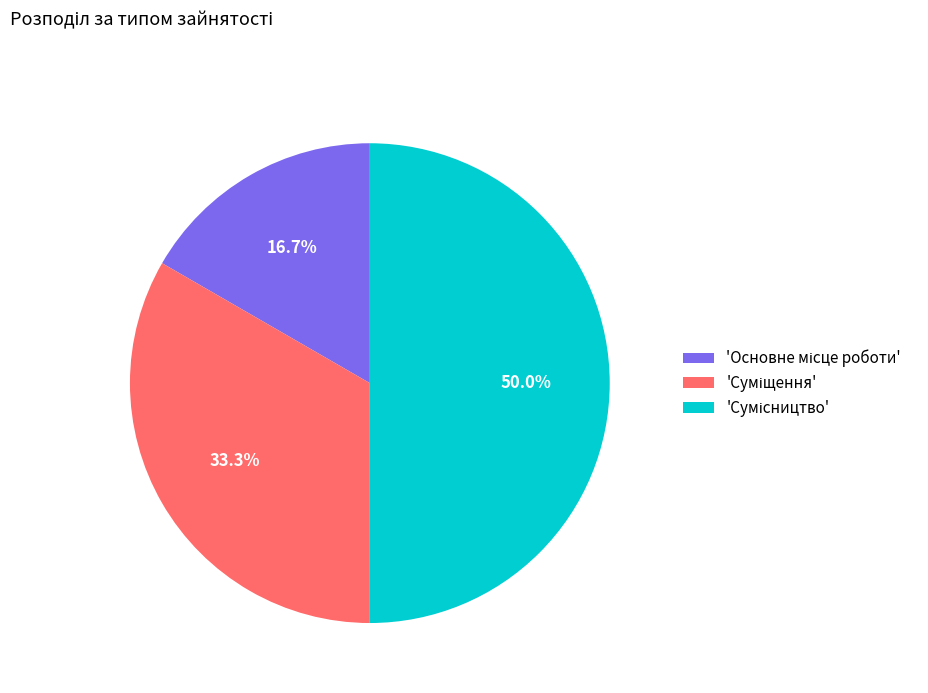

How many segments does this pie chart have?

3